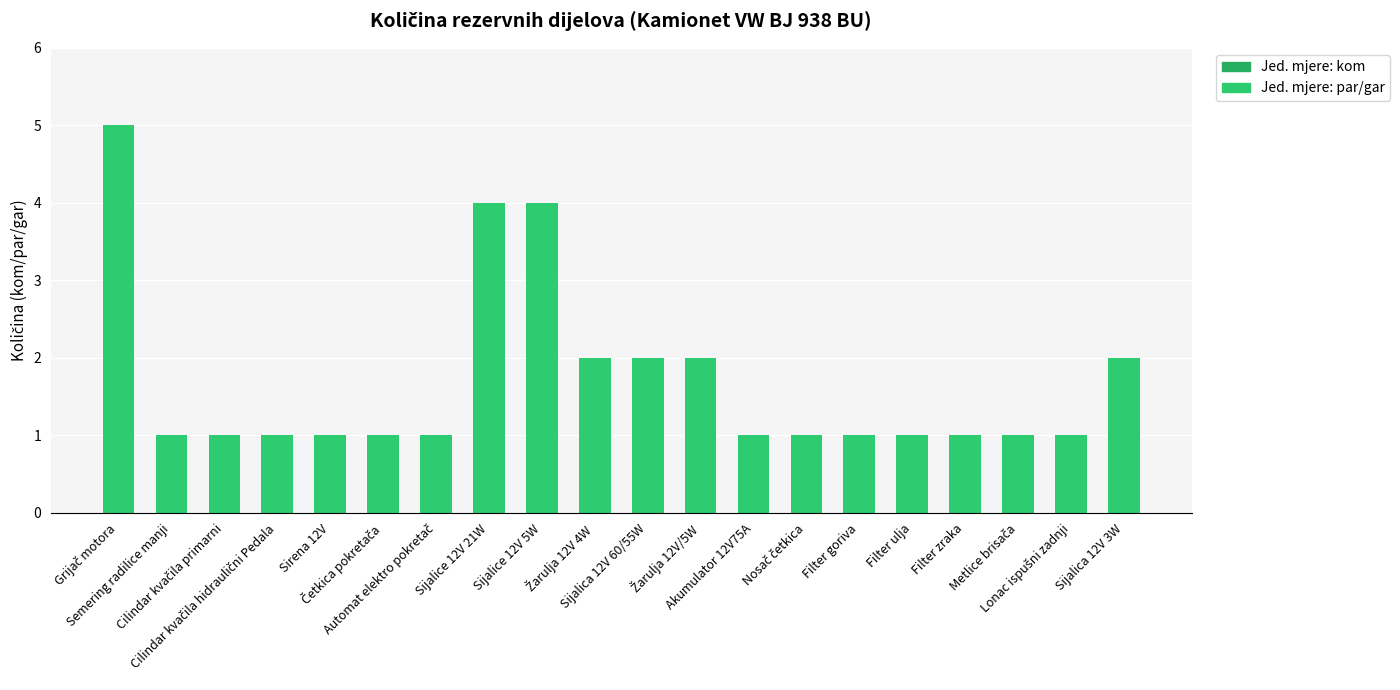

The value at Sijalica 12V 3W is 3. True or false?

False